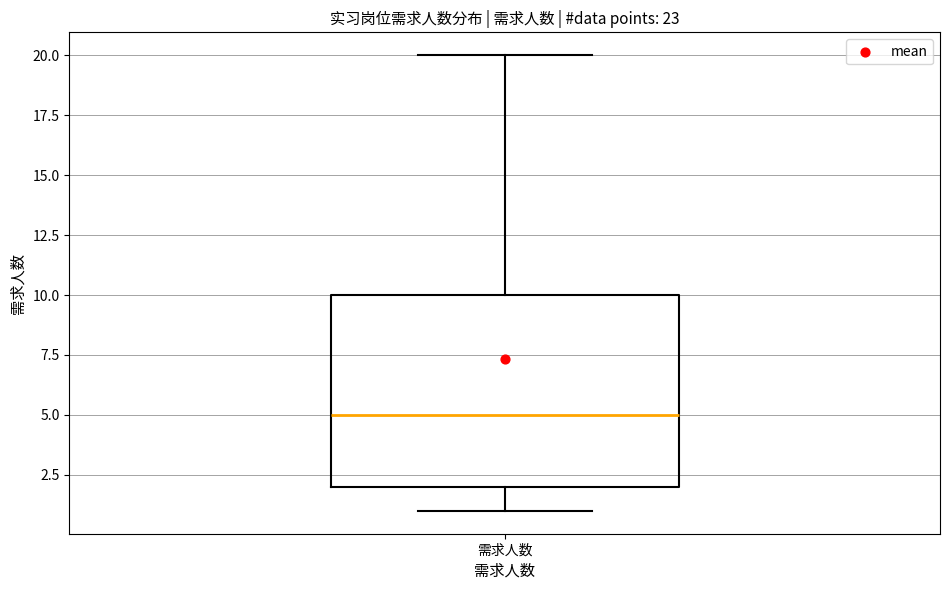

Read this box plot against the y-axis: the position of the median line, the range covered by the box, and the ends of both whiskers. The values are not printed on the chart, so give them approximately, as read against the axis.

median 5, box 2 to 10, whiskers 1 to 20